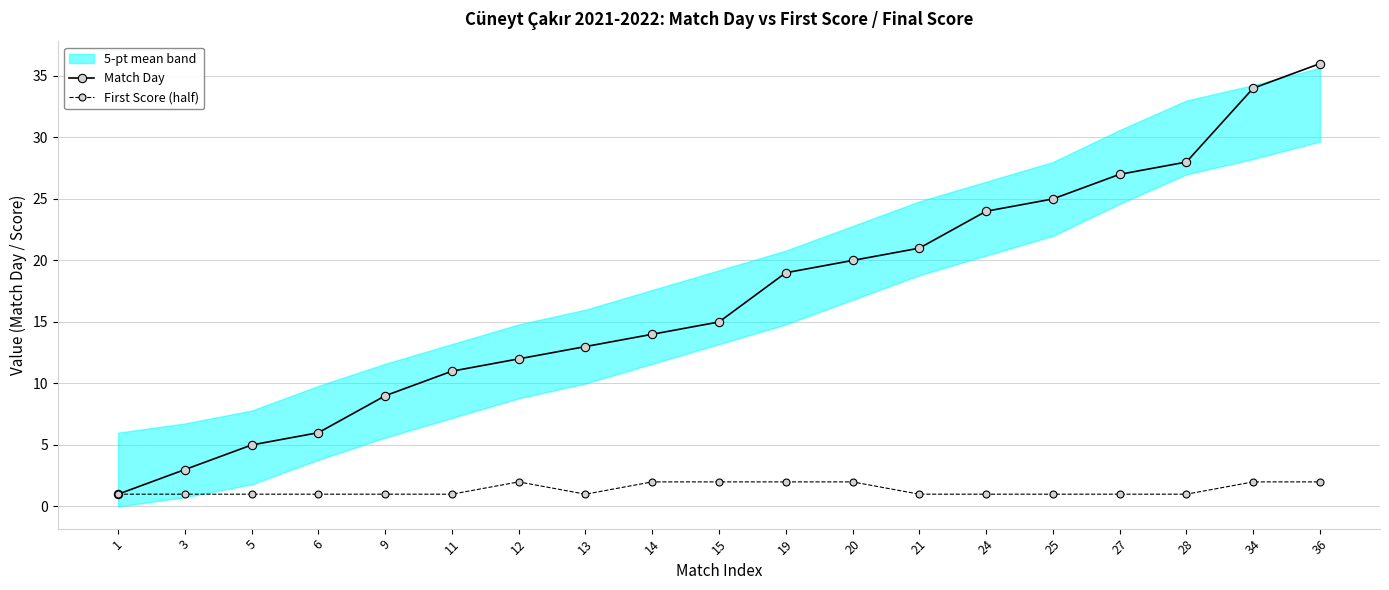

True or false: First Score (half) has more than 0 points higher than both neighbors.

True